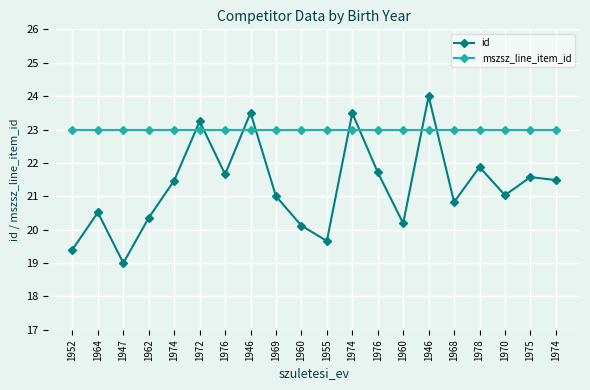

Is it true that id equals 28.4 at 1976?

False